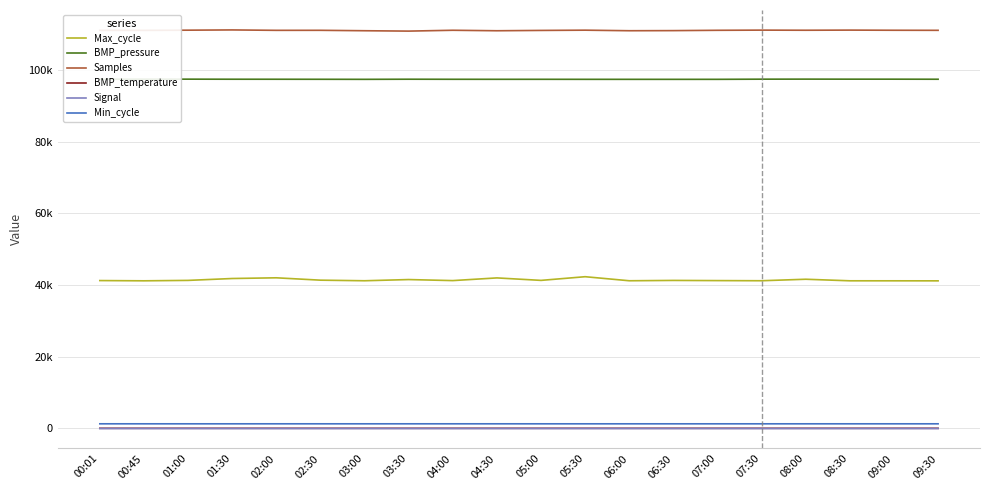

What position from the right is 00:01?

20